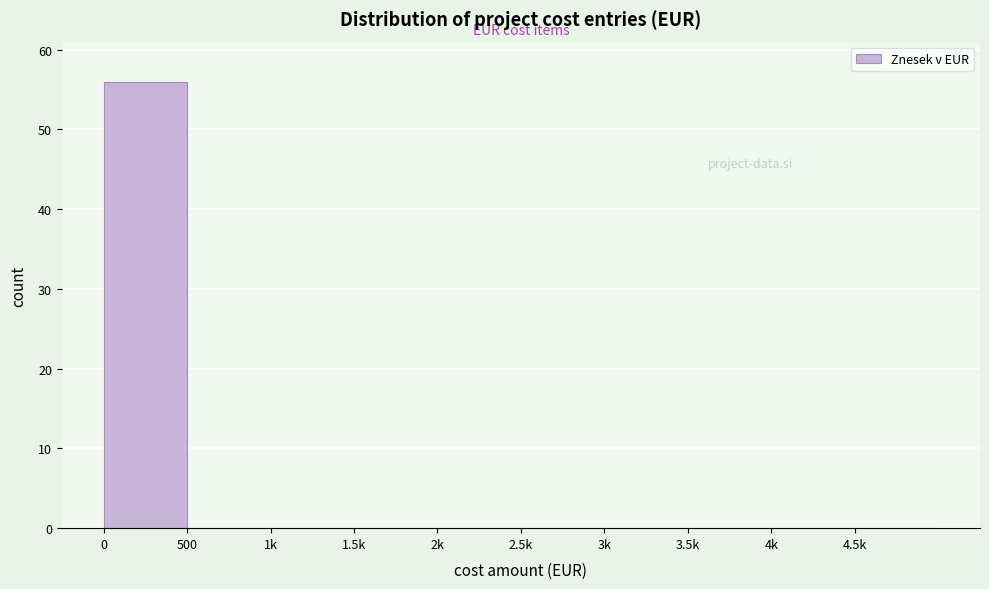

Reading right to left, what are all the values shown in this chart?

4.5k=0	4k=0	3.5k=0	3k=0	2.5k=0	2k=0	1.5k=0	1k=0	500=0	0=56